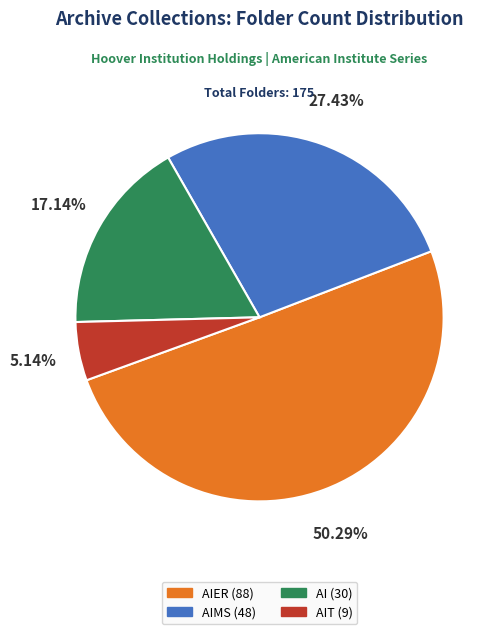

Does any single category account for the majority?

Yes